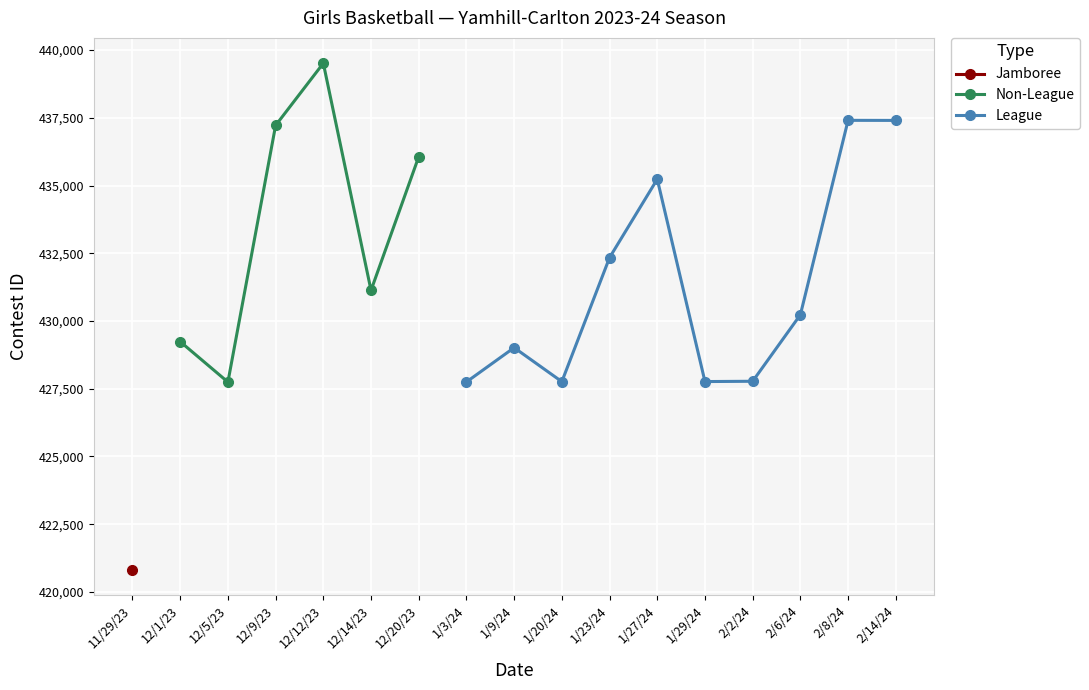

The value of League at 2/8/24 is 437405. True or false?

True